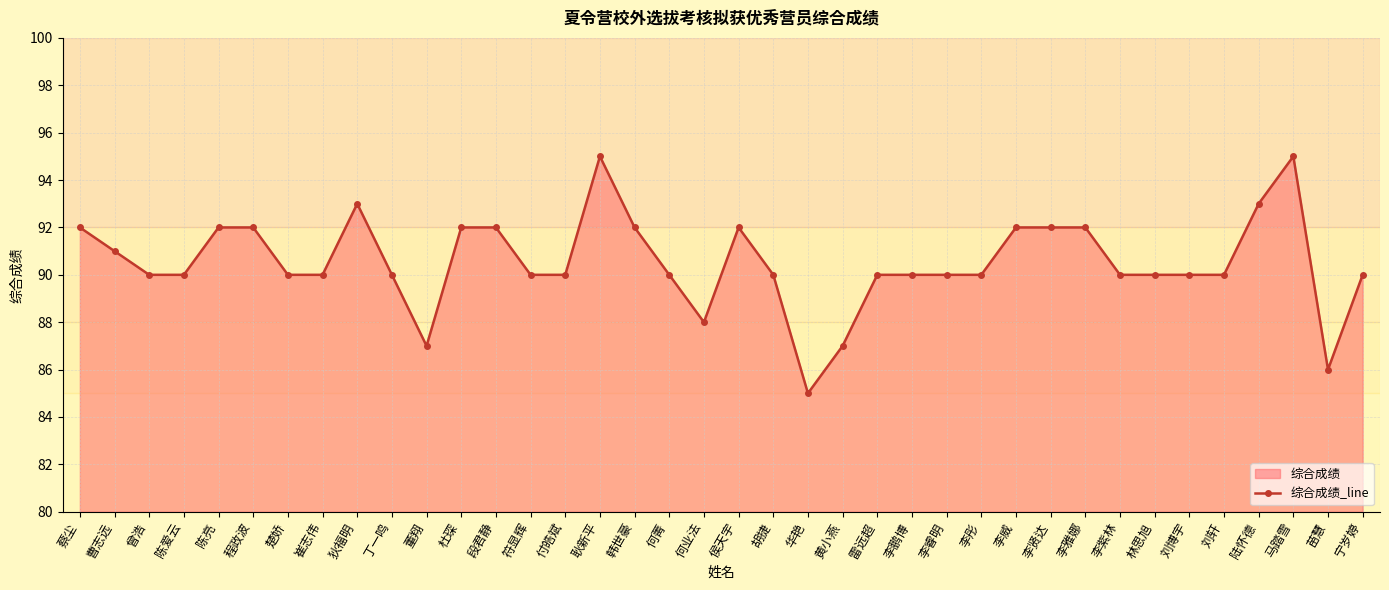

Reading left to right, what are all the values shown in this chart?

蔡尘=92	曹志远=91	曾浩=90	陈爱云=90	陈亮=92	程政波=92	楚娇=90	崔志伟=90	狄福明=93	丁一鸣=90	董翔=87	杜琛=92	段君静=92	符显辉=90	付皓斌=90	耿新平=95	韩世豪=92	何菁=90	何业法=88	侯天宇=92	胡捷=90	华艳=85	黄小燕=87	雷远超=90	李鹏博=90	李睿明=90	李彤=90	李威=92	李贤达=92	李雅娜=92	李紫林=90	林思旭=90	刘博宇=90	刘轩=90	陆怀德=93	马踏雪=95	苗慧=86	宁岁婷=90